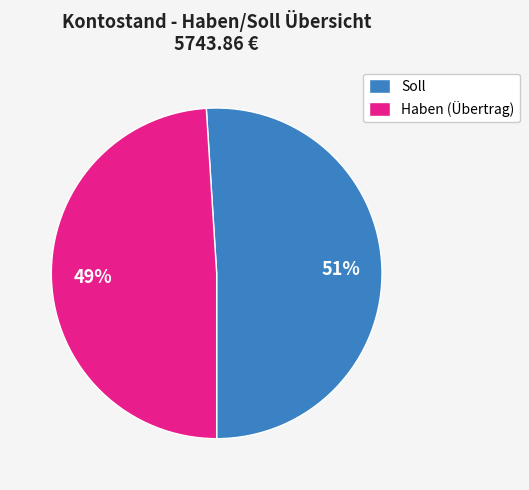

Is the sum of Haben (Übertrag) and Soll greater than half?

Yes